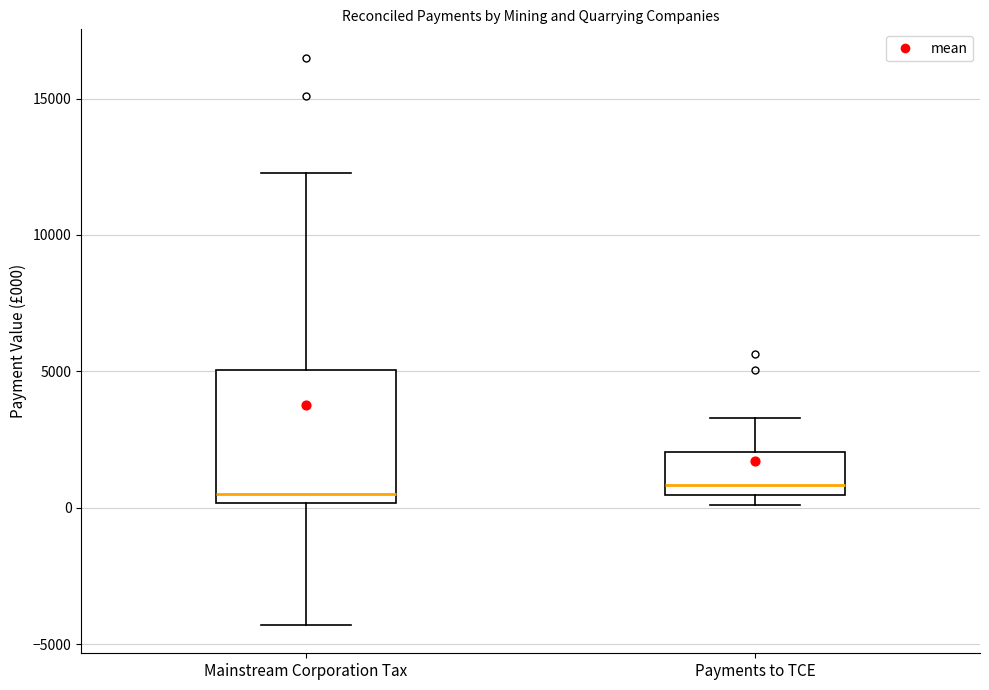

Reading left to right, transcribe this box plot: for each box, give where its median line is, the range the box spans, and where its two whiskers end, as read against the y-axis. The values are not printed on the chart, so give them approximately, as read against the axis.

Mainstream Corporation Tax: median 500, box 0 to 5000, whiskers -4500 to 12500
Payments to TCE: median 1000, box 500 to 2000, whiskers 0 to 3500